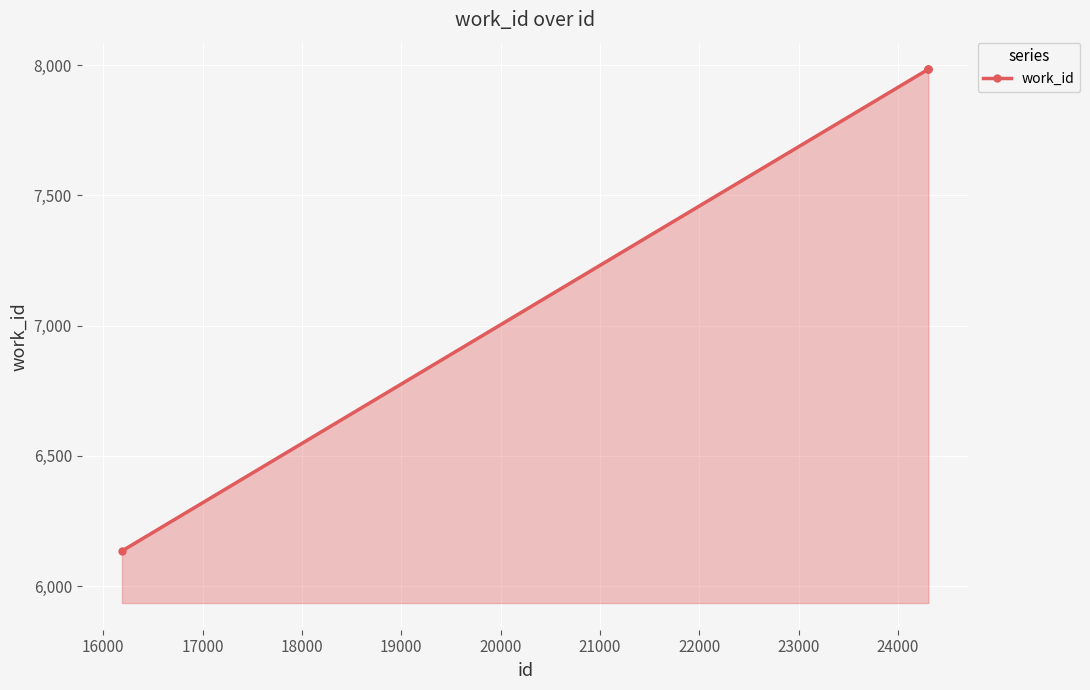

How many distinct data groups are displayed?

1